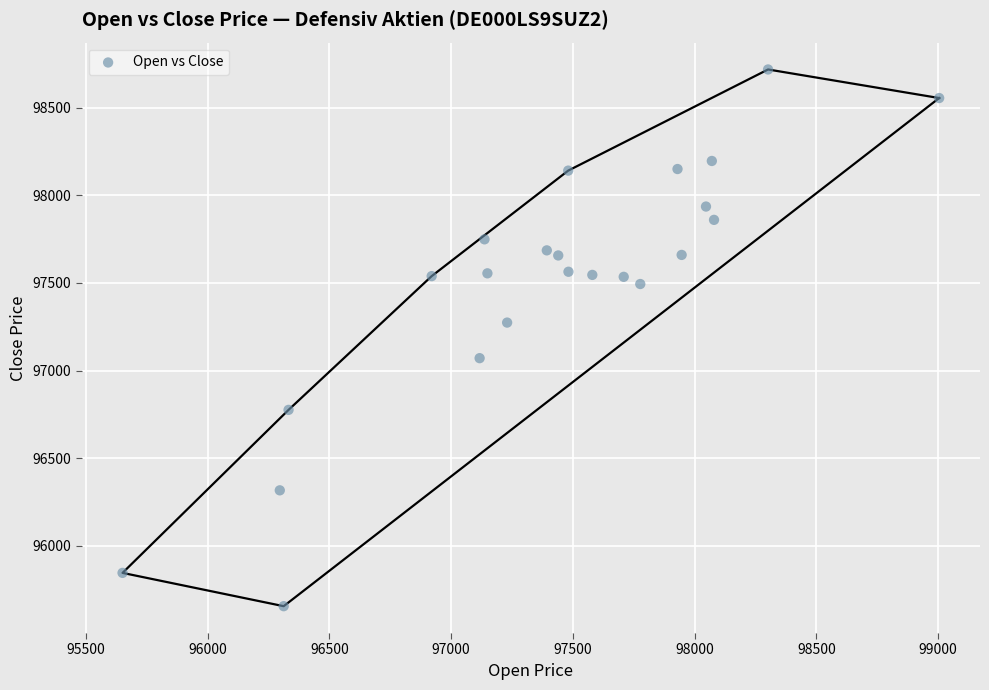

What is the range of X values (max minus min)?

3355